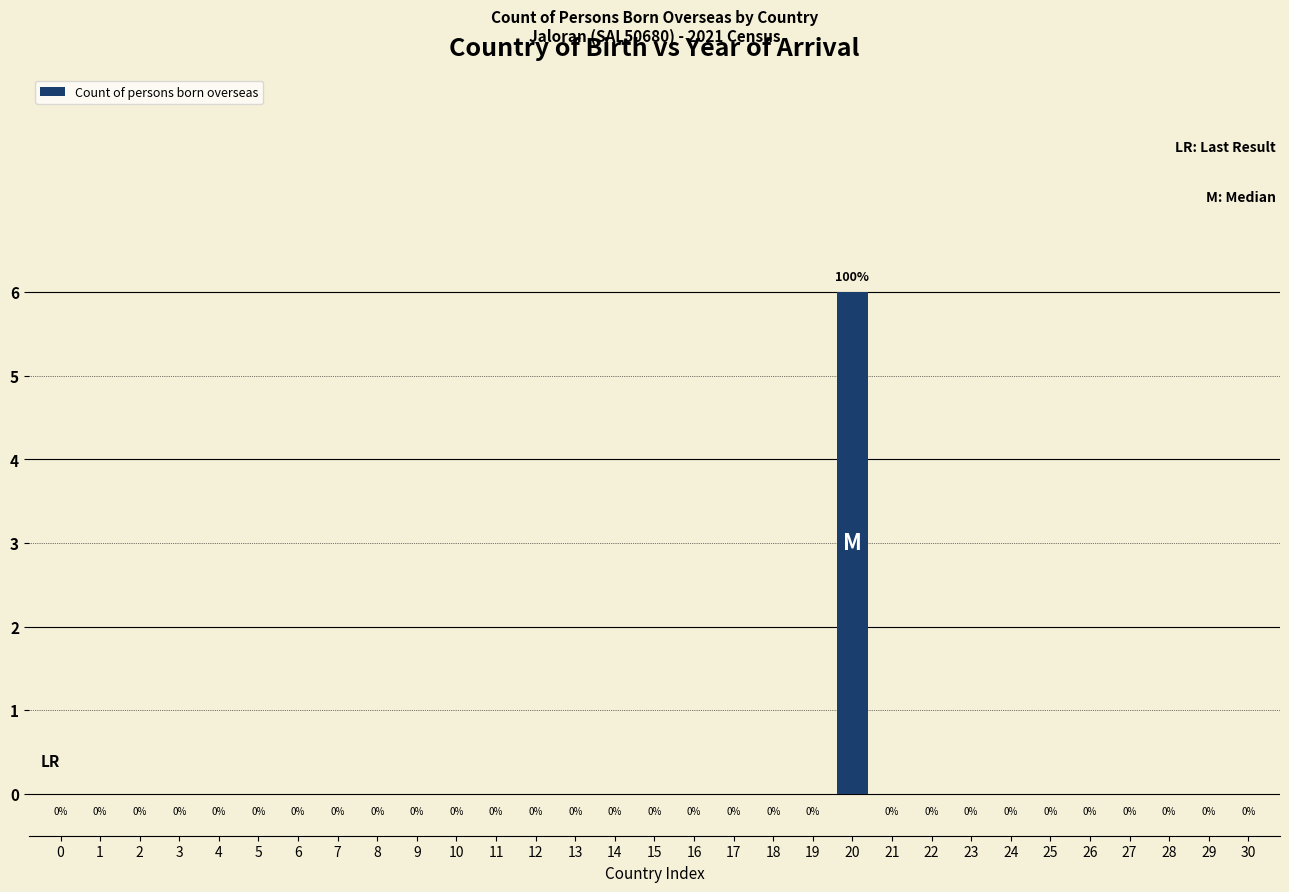

Reading left to right, what are all the values shown in this chart?

0=0	1=0	2=0	3=0	4=0	5=0	6=0	7=0	8=0	9=0	10=0	11=0	12=0	13=0	14=0	15=0	16=0	17=0	18=0	19=0	20=6	21=0	22=0	23=0	24=0	25=0	26=0	27=0	28=0	29=0	30=0